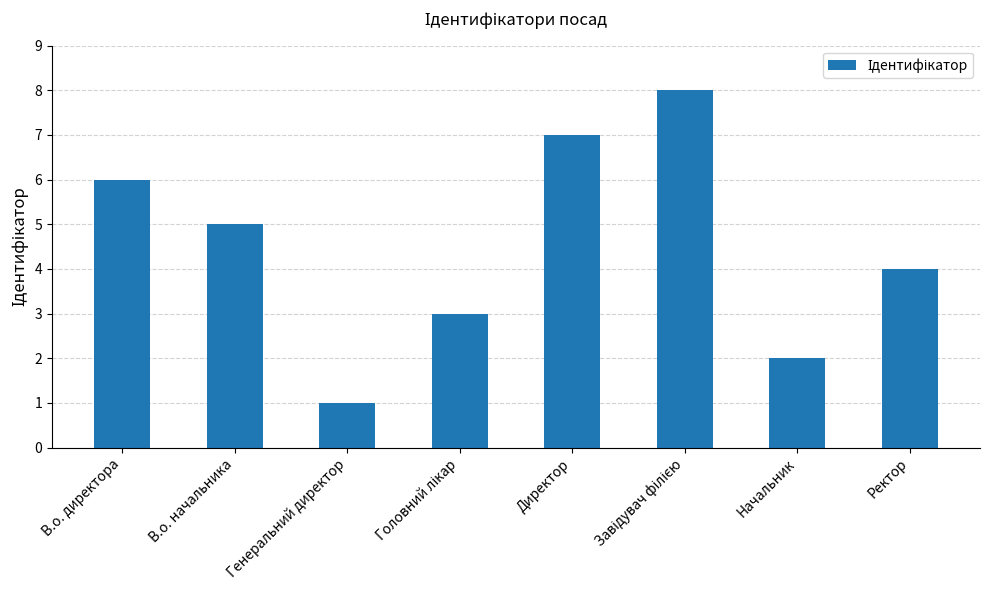

What is the sum of all values?

36